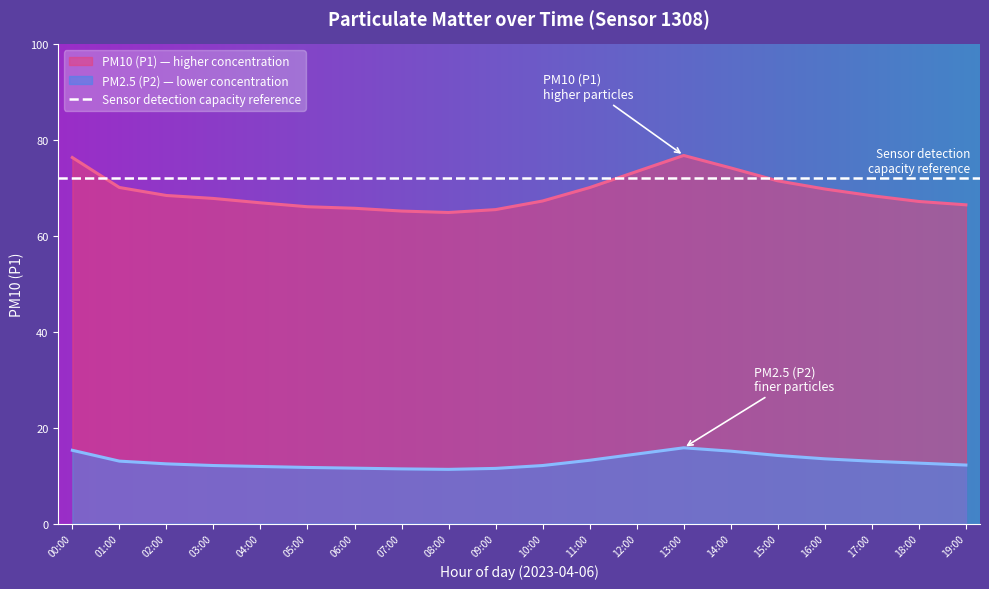

Which label corresponds to the largest value in the chart?

13:00